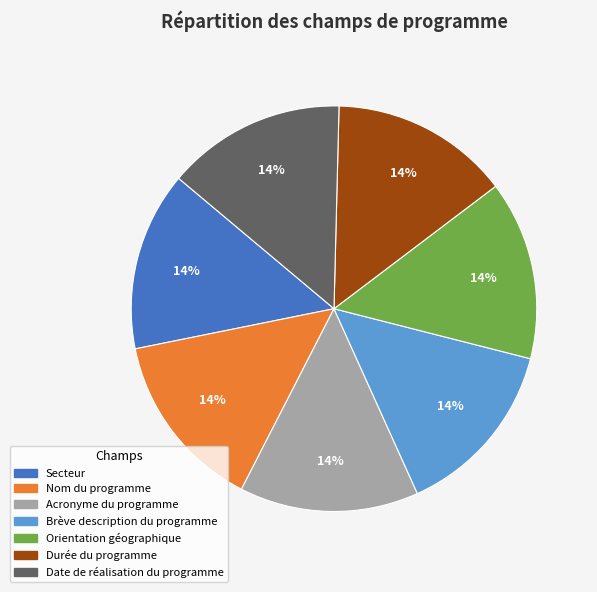

Is there a majority slice in this chart?

No